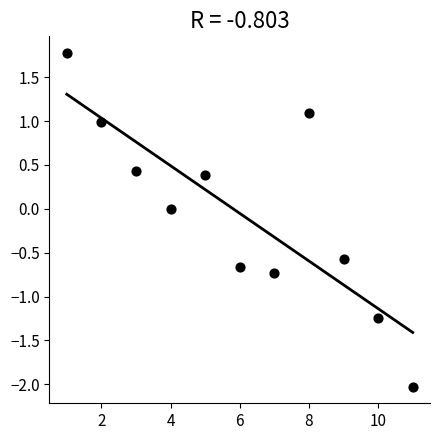

What is the average X value?

6.0